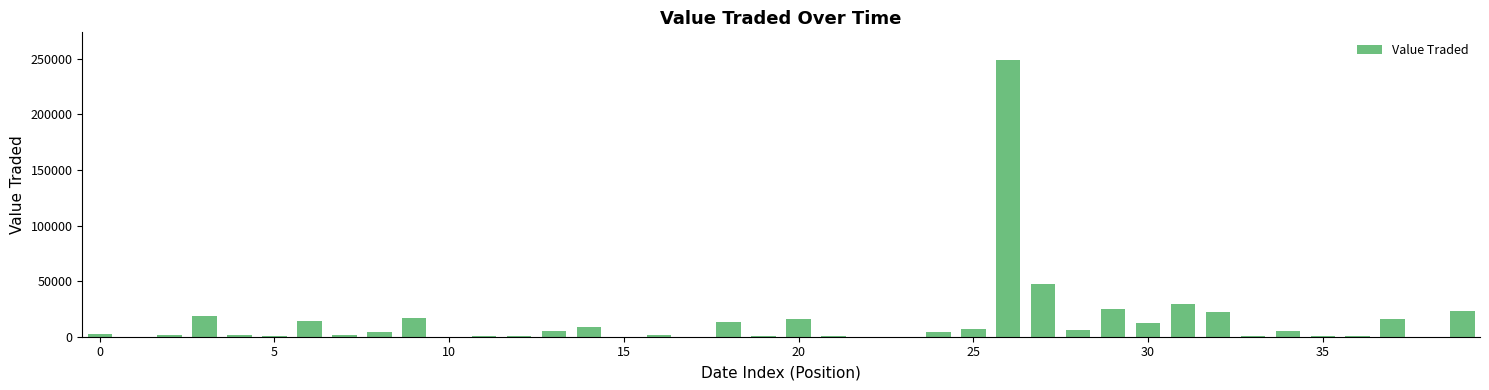

What is the sum of all values?

556934